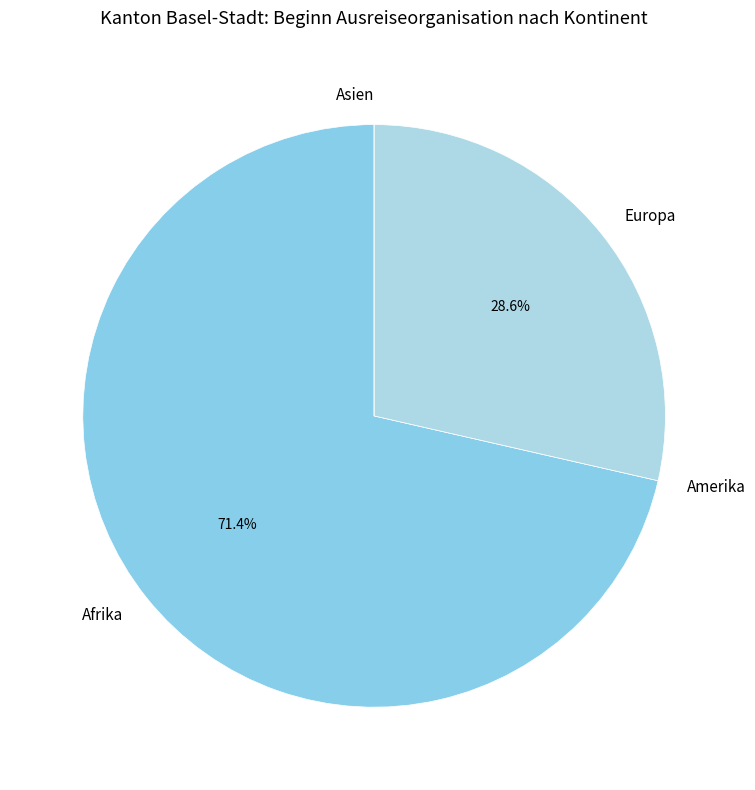

Combined, what portion of the pie is Europa and Afrika?

100.0%